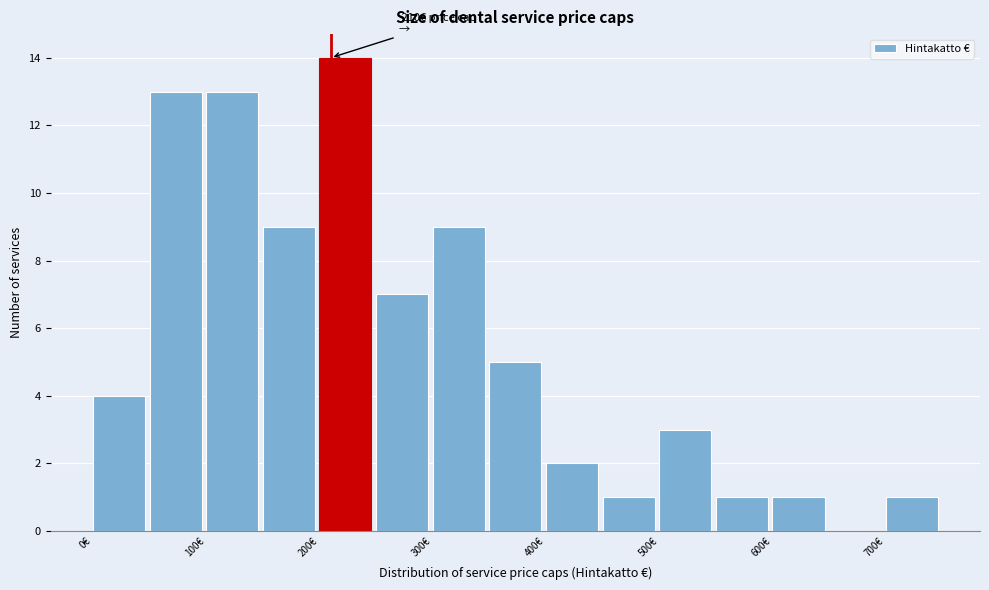

Over which range of the x-axis is the bar tallest?

200 to 250